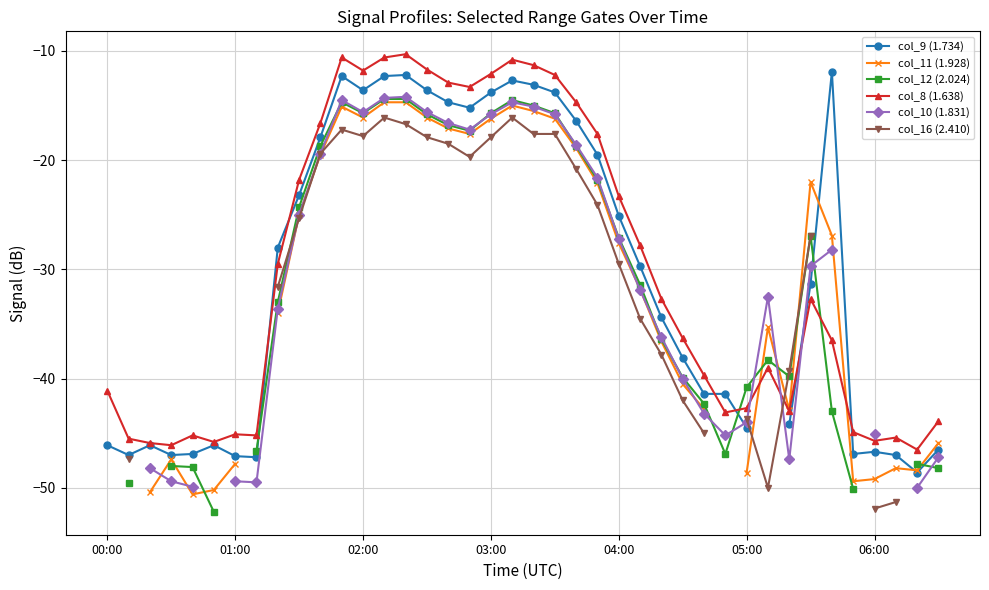

True or false: col_8 (1.638) has more than 1 points higher than both neighbors.

True